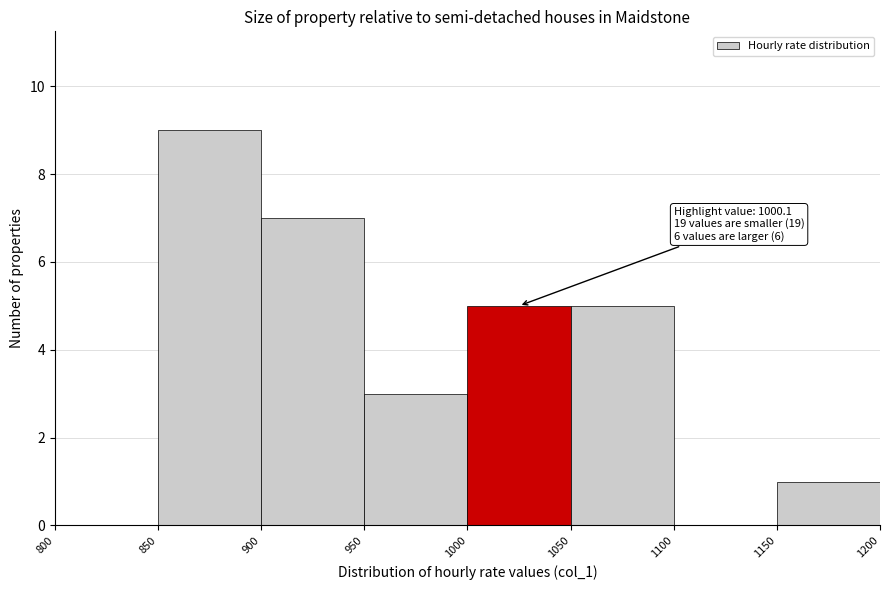

Which range on the x-axis has the tallest bar?

850 to 900